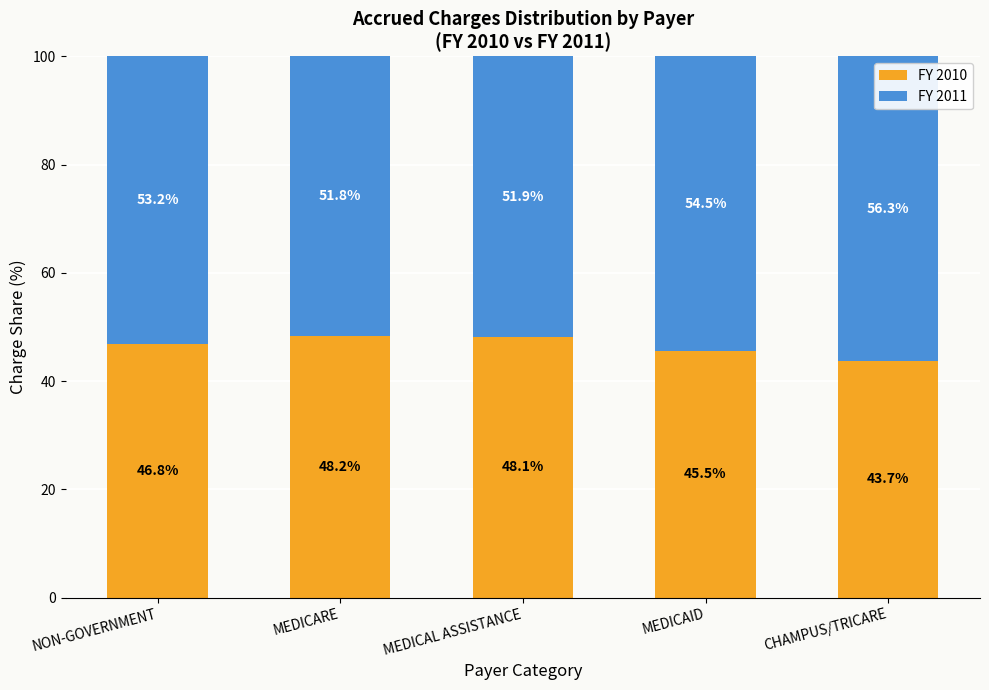

What is the difference between the second highest and minimum values in the FY 2010 series?

4.3